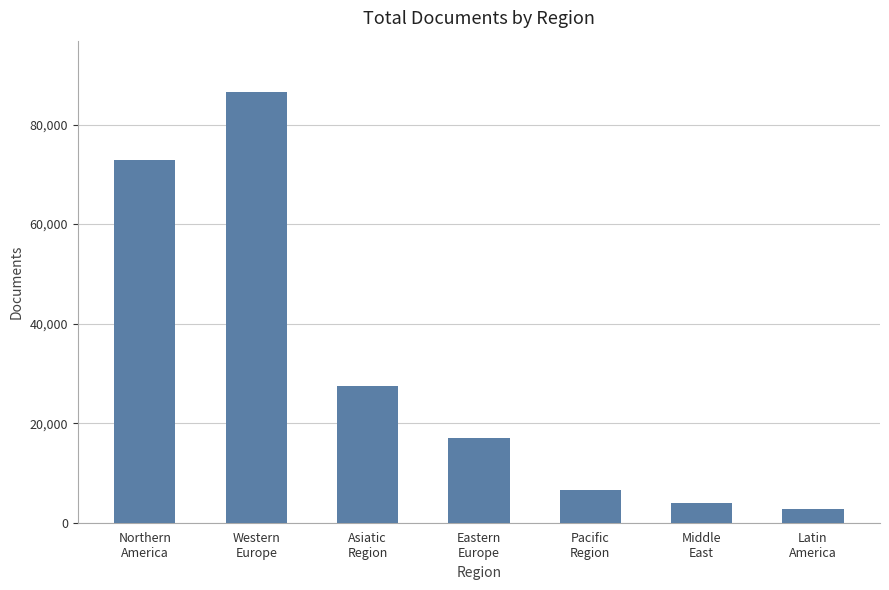

How many bars are there in total?

7